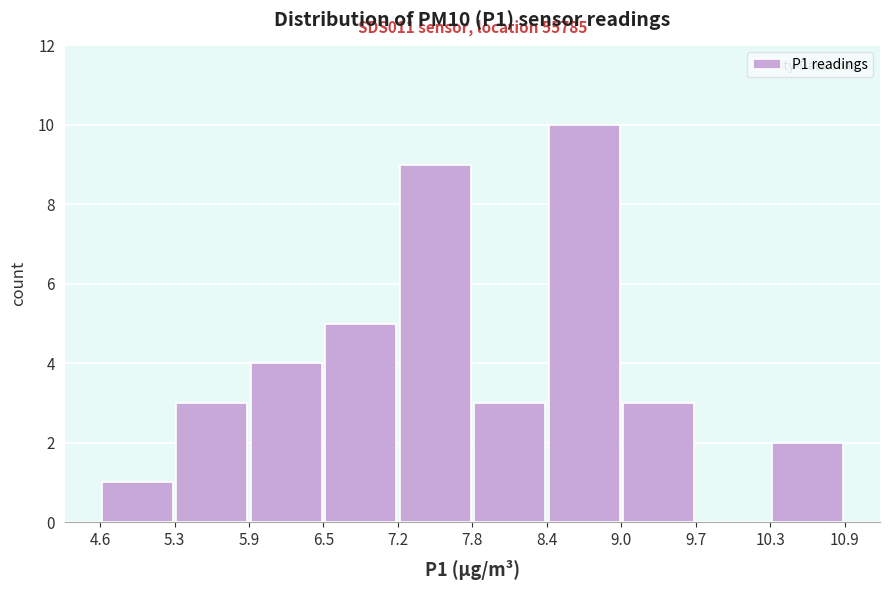

Over which range of the x-axis is the bar tallest?

8.4 to 9.0